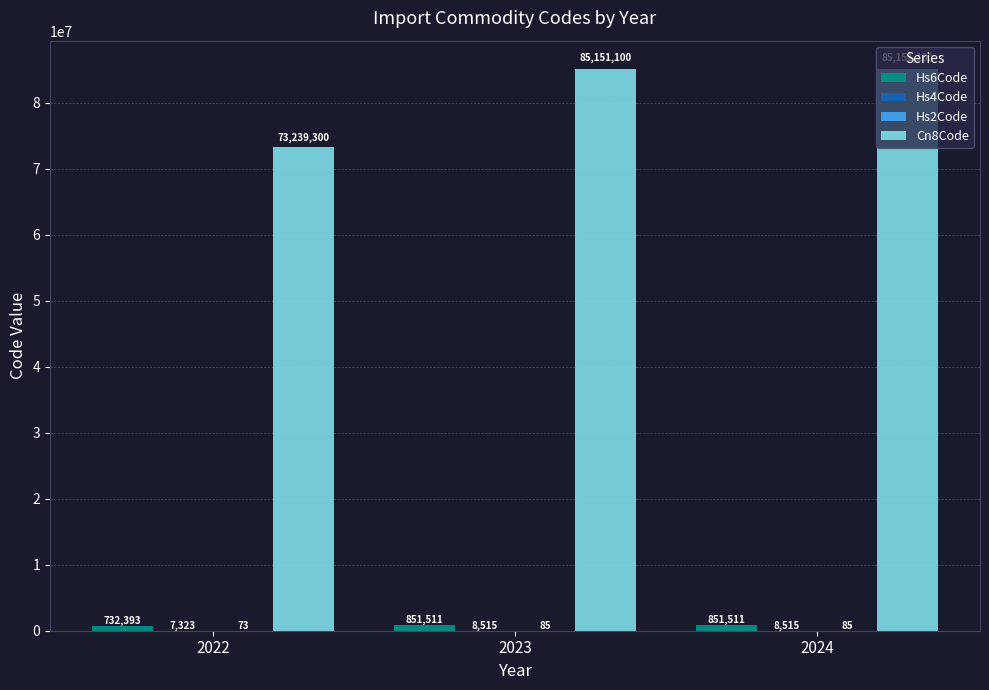

Does the chart contain stacked bars?

No